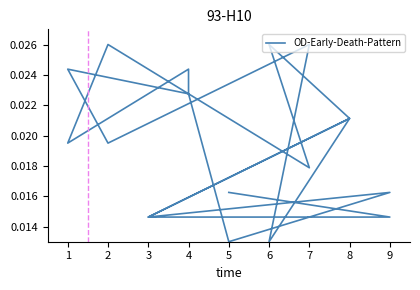

Count the number of categories in the chart.

19